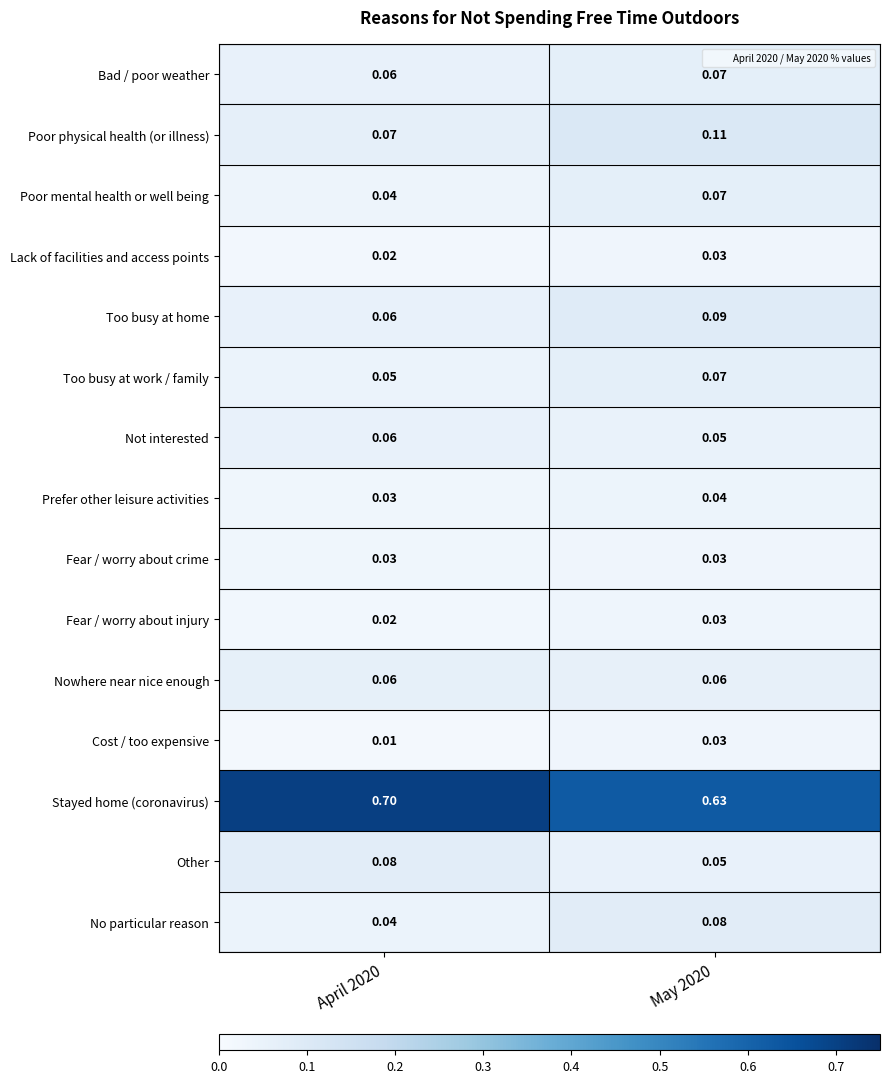

Is the value of Poor mental health or well being at May 2020 greater than the value of Stayed home (coronavirus) at May 2020?

No